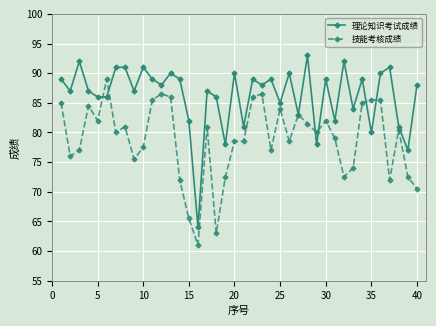

Count the number of data series in this chart.

2